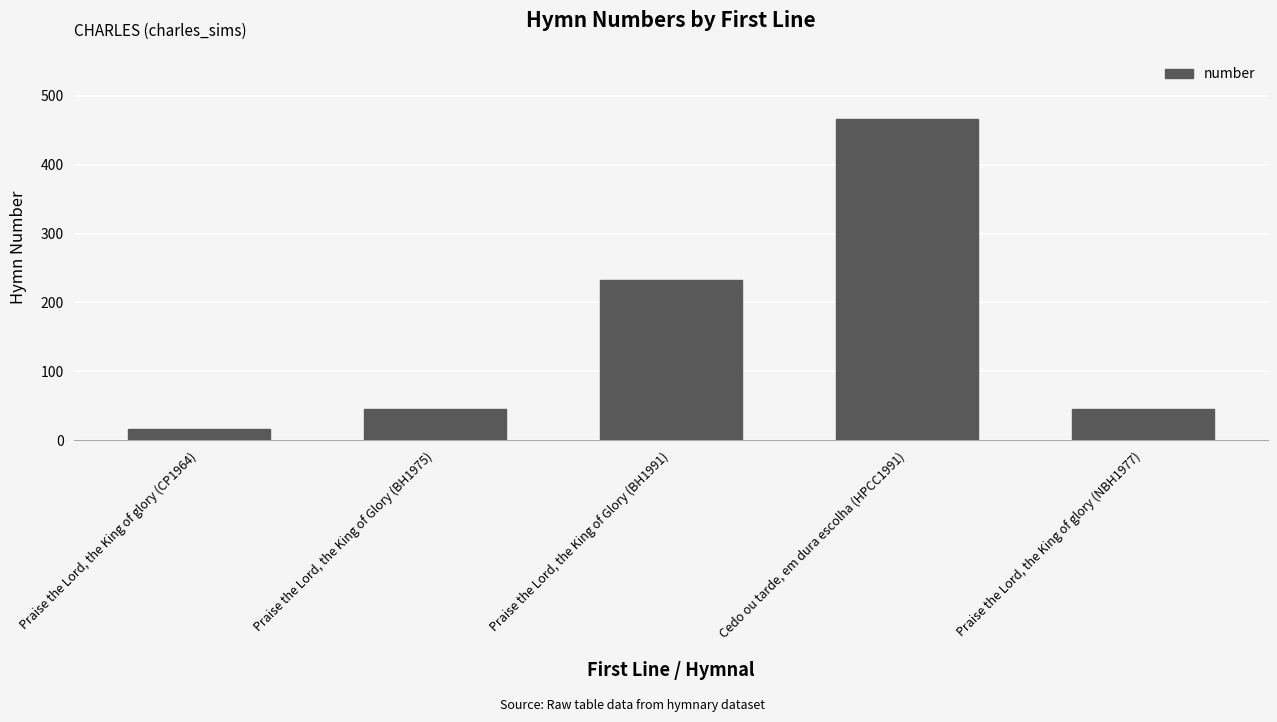

What is the change in value from Praise the Lord, the King of glory (CP1964) to Praise the Lord, the King of Glory (BH1991)?

+216